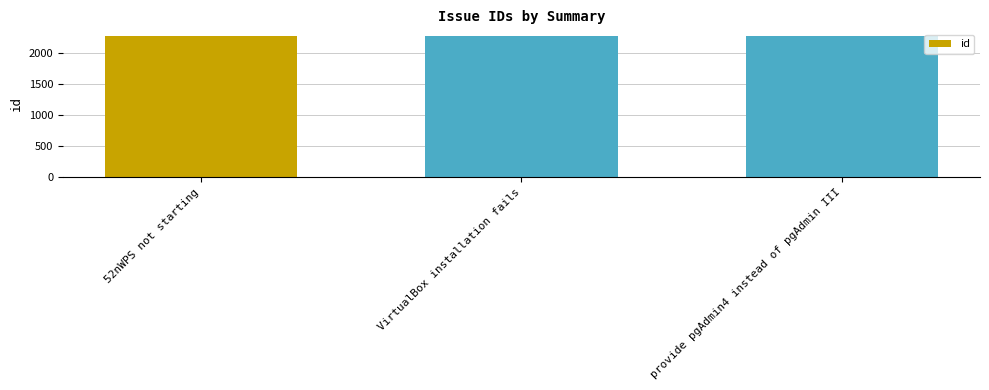

What position from the right is VirtualBox installation fails?

2